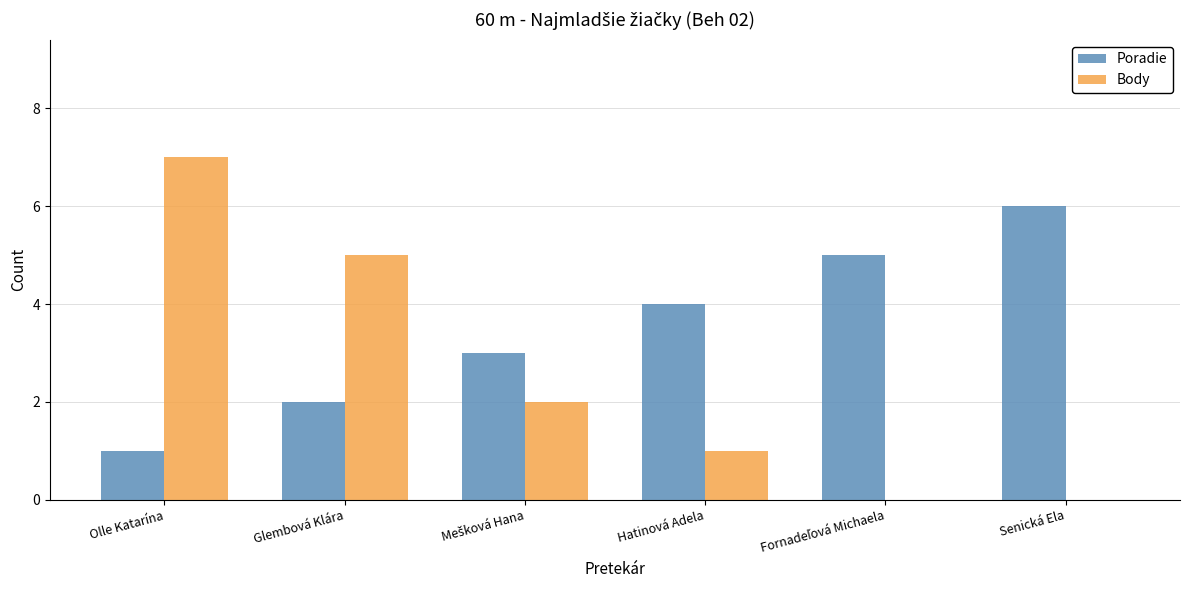

What is the total value across all series at Senická Ela?

6